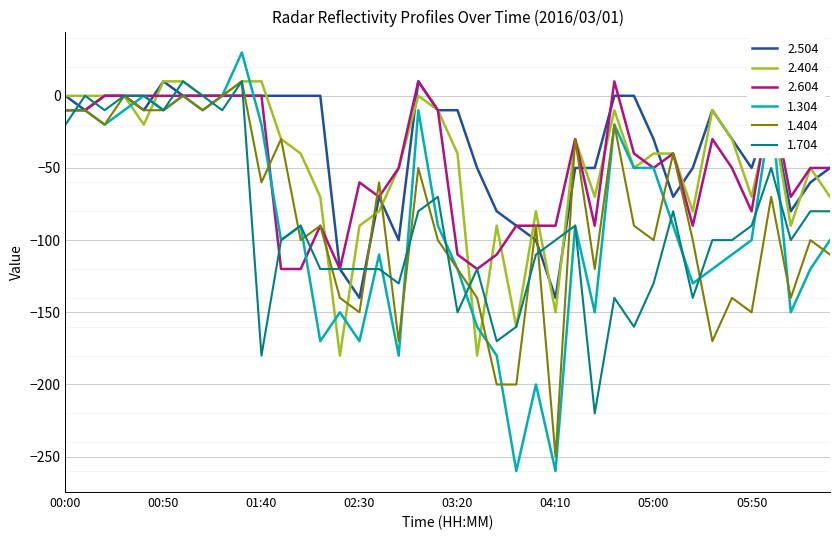

What is the highest value of the 2.504 series?

10.0